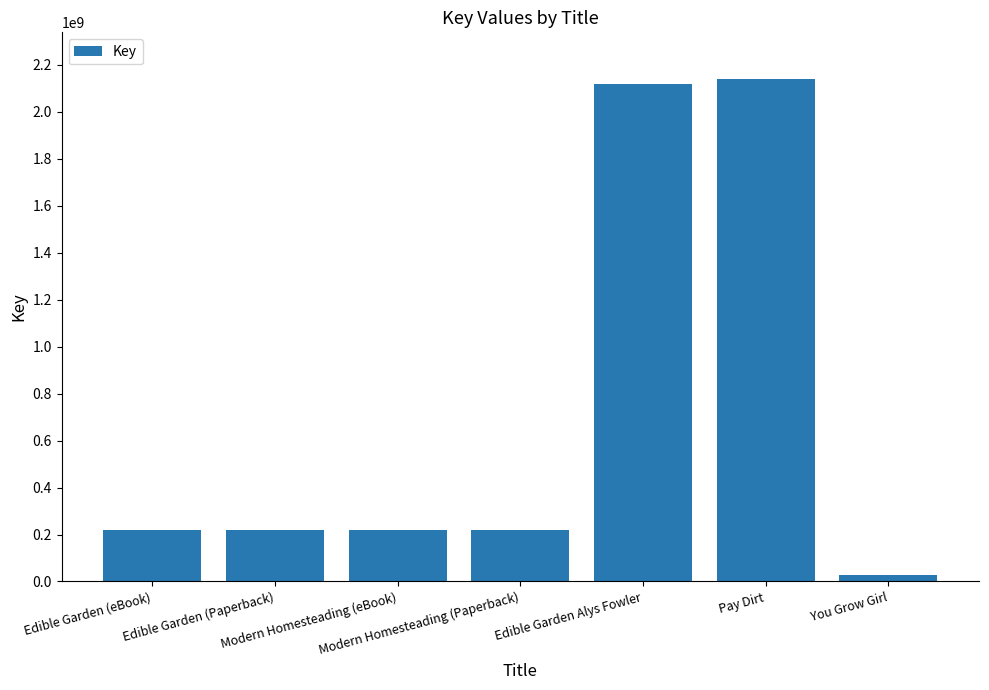

What is the label of the 4th bar from the right?

Modern Homesteading (Paperback)